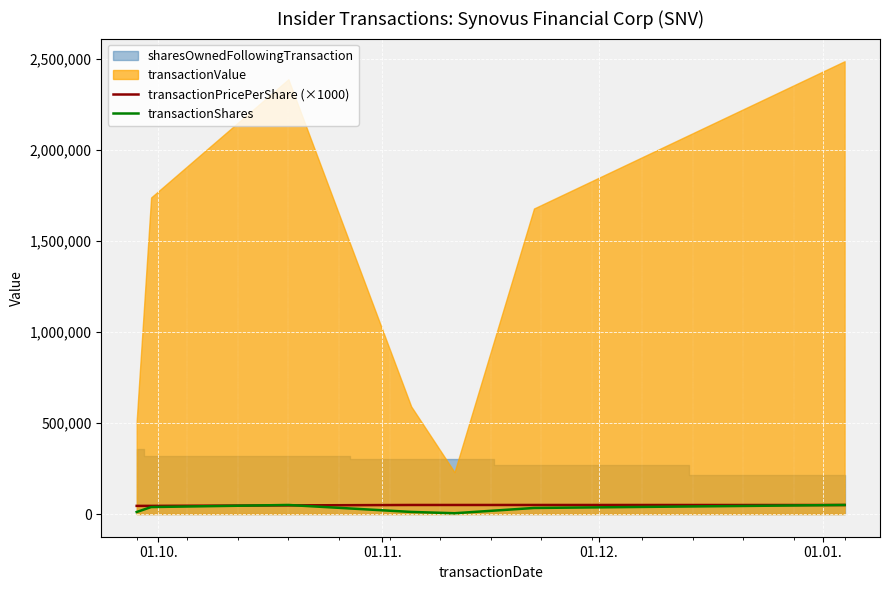

How many data points does each series have?

7